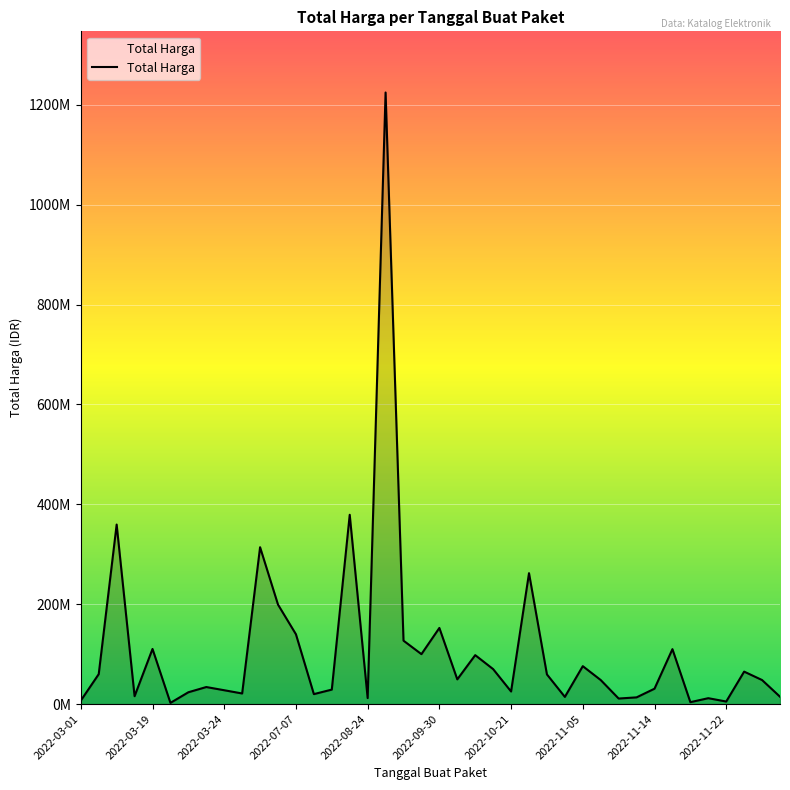

True or false: the data has more than 1 interior local peaks.

True